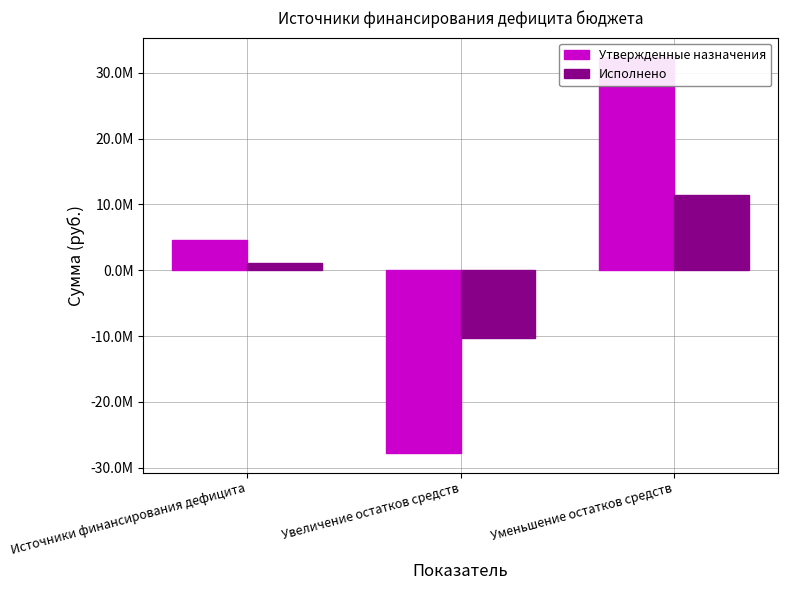

Reading right to left, list all the values displayed in this chart.

Утвержденные назначения: 32369880.0	-27756654.2	4613225.8
Исполнено: 11374977.7	-10319010.9	1055966.8